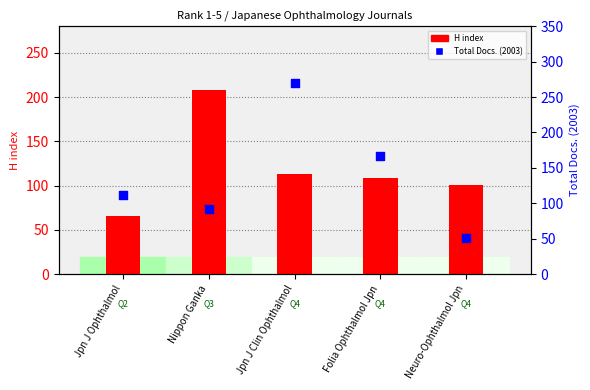

Is the value of H index at Jpn J Clin Ophthalmol greater than the value of Total Docs. (2003) at Jpn J Clin Ophthalmol?

No